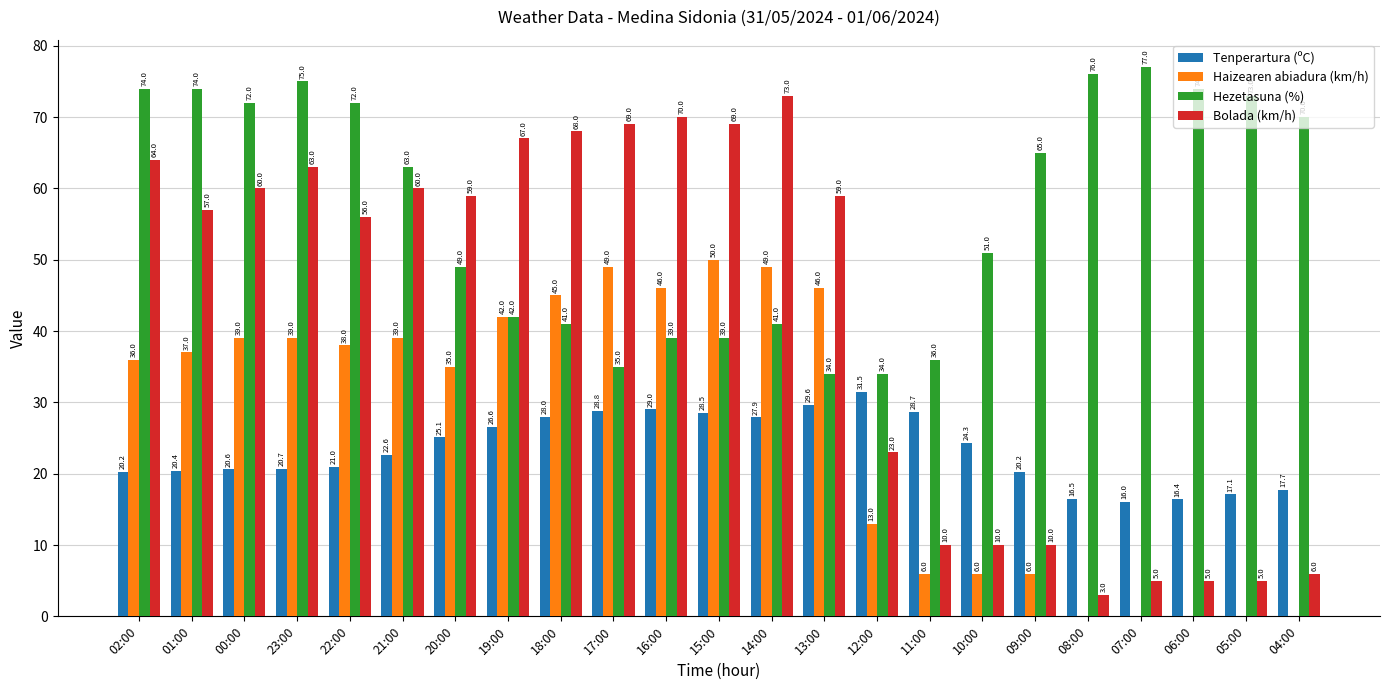

Which series has the largest total across all categories?

Hezetasuna (%)